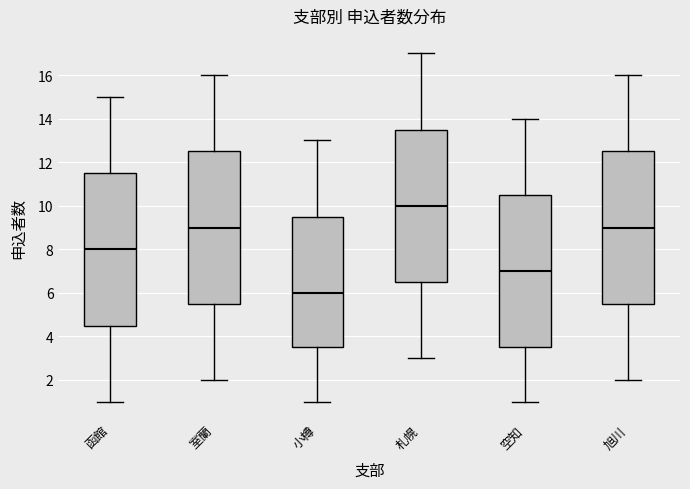

Where is the upper edge of the box for 札幌 on the y-axis? The values are not printed on the chart, so give them approximately, as read against the axis.

13.6